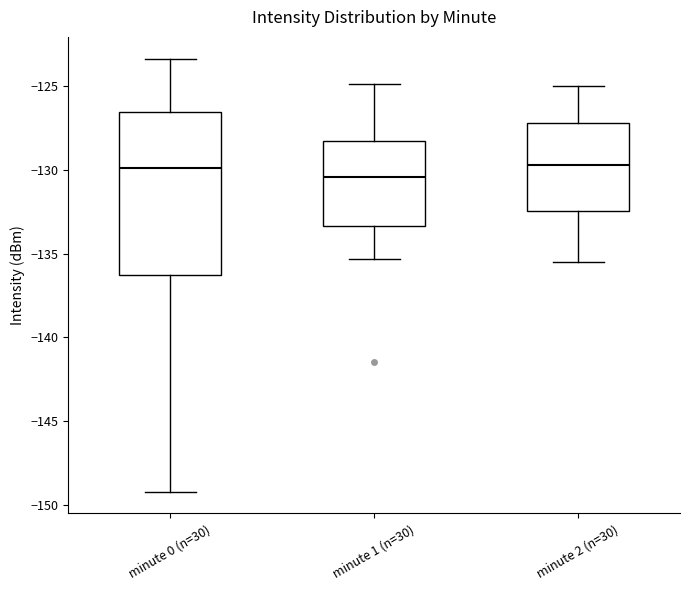

Where does the upper whisker of the box for minute 0 (n=30) end on the y-axis? The values are not printed on the chart, so give them approximately, as read against the axis.

-123.5